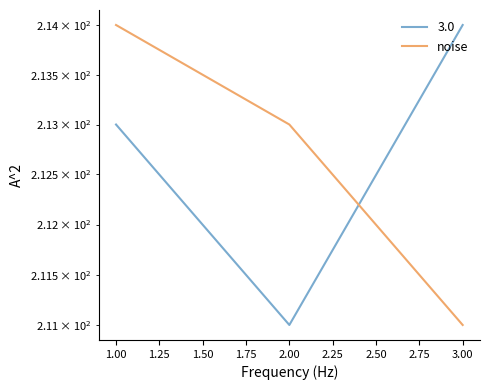

What is the average value?

213